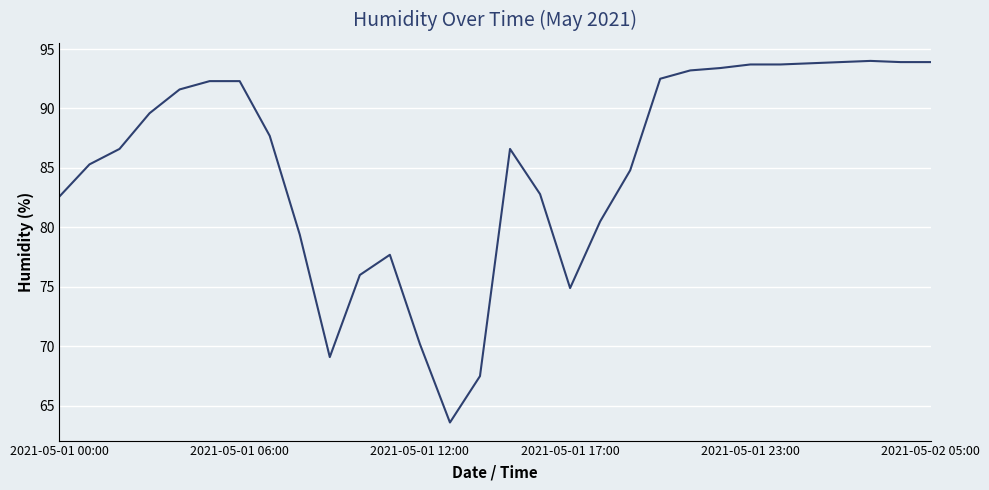

How many lines are shown in the chart?

1